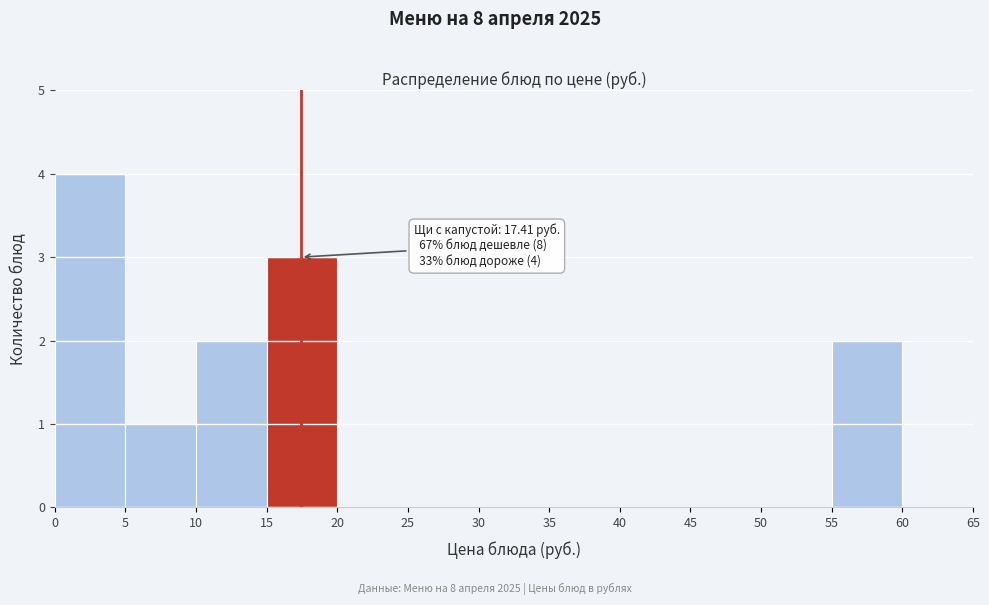

Which range on the x-axis has the tallest bar?

0 to 5